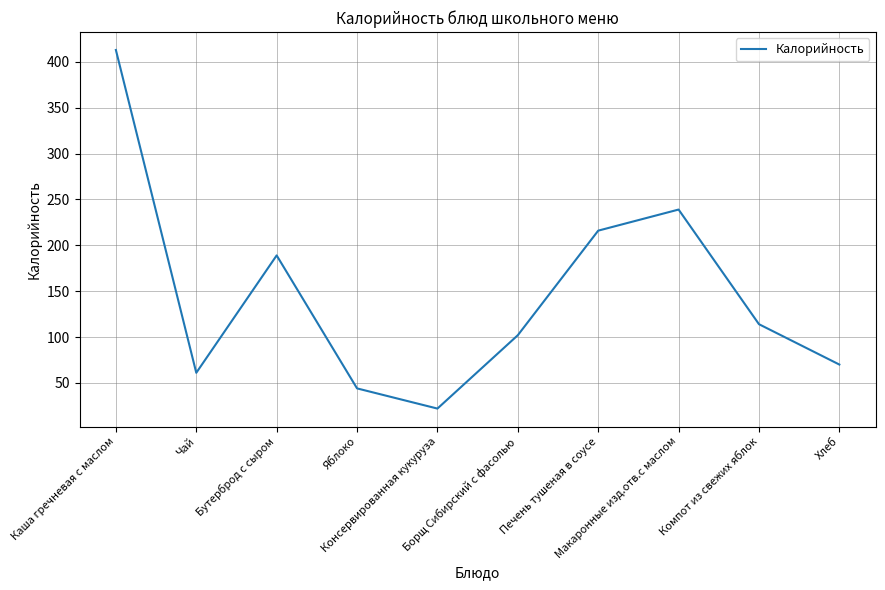

Reading left to right, extract all data points from this chart.

413	61	189	44	22	102	216	239	114	70